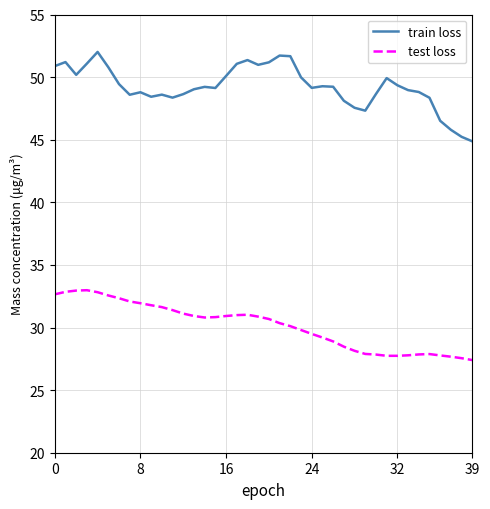

What is the highest value of the train loss series?

52.0